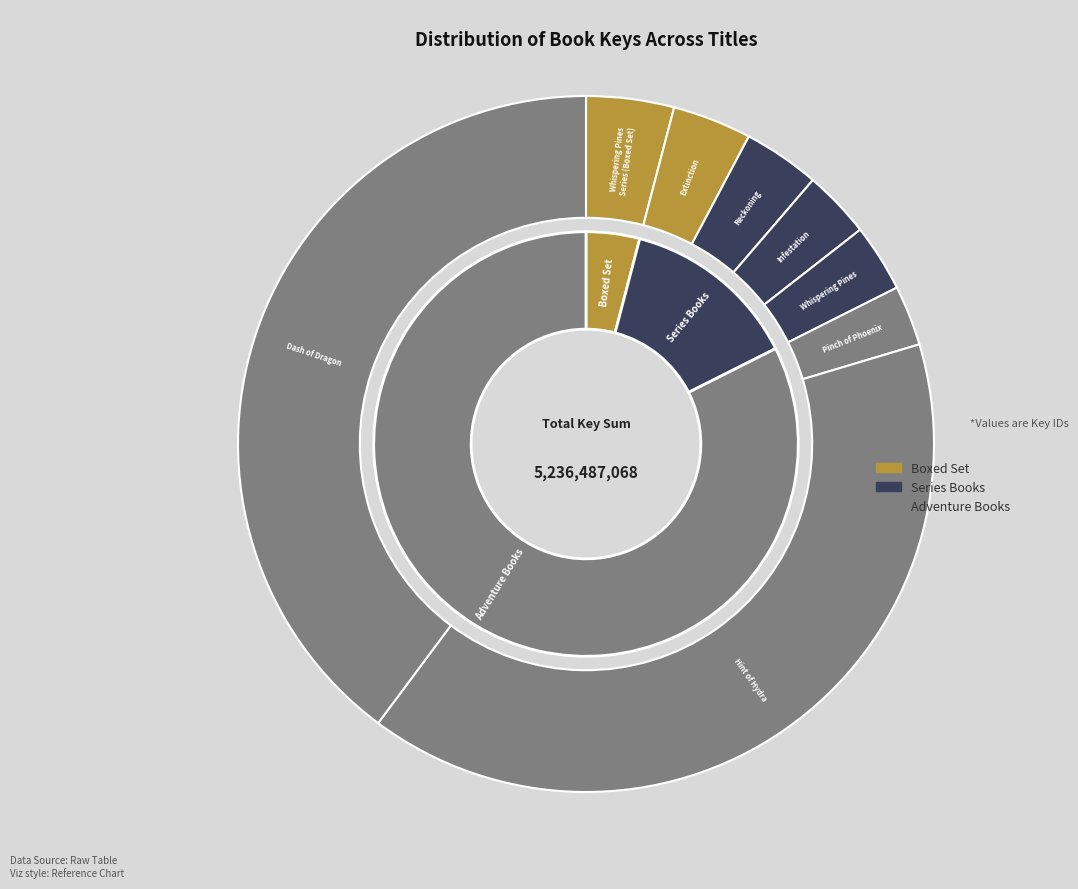

What is the smallest slice in the pie chart?

Pinch of Phoenix